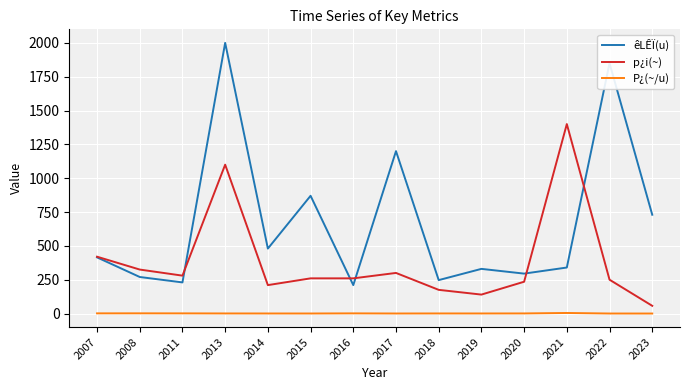

Which series has the largest total across all categories?

êLÊÏ(u)